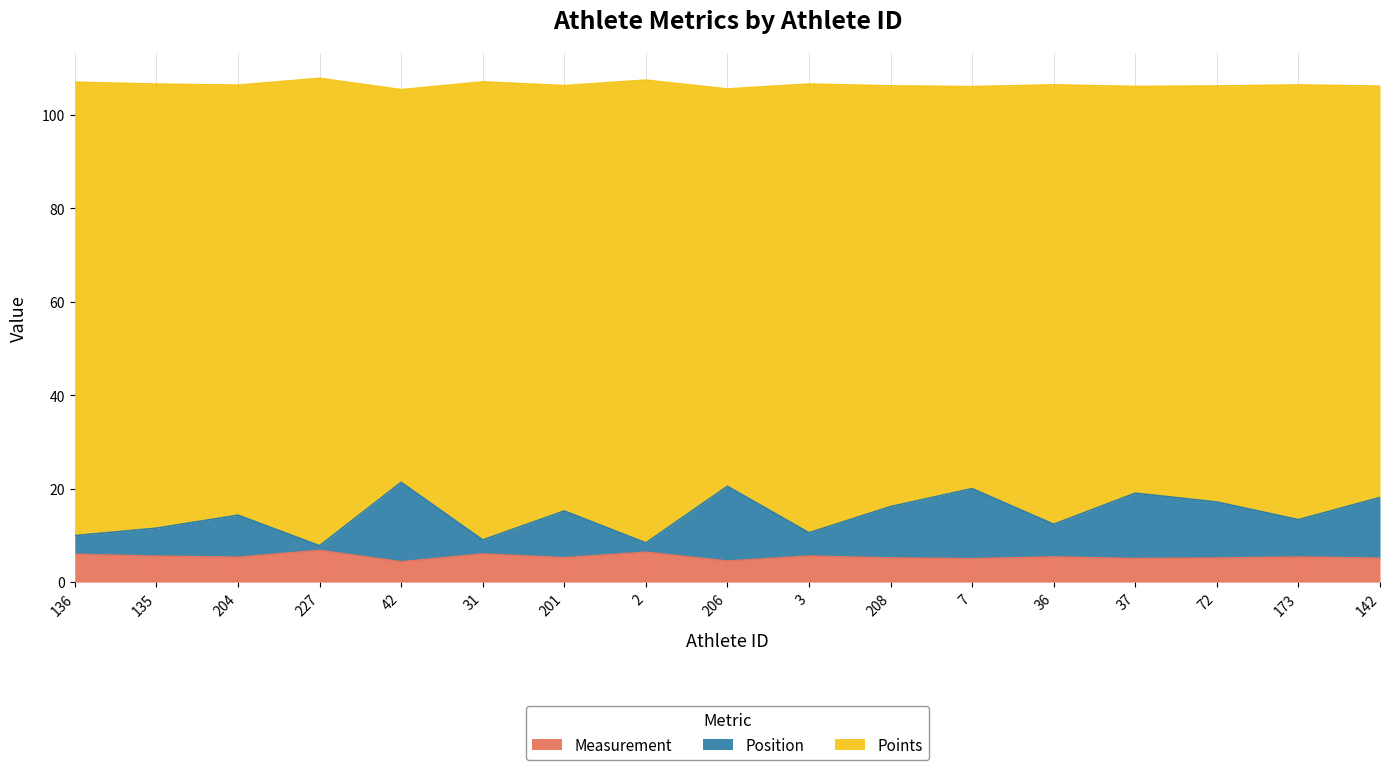

What is the difference between the maximum and minimum values in the Measurement series?

2.4